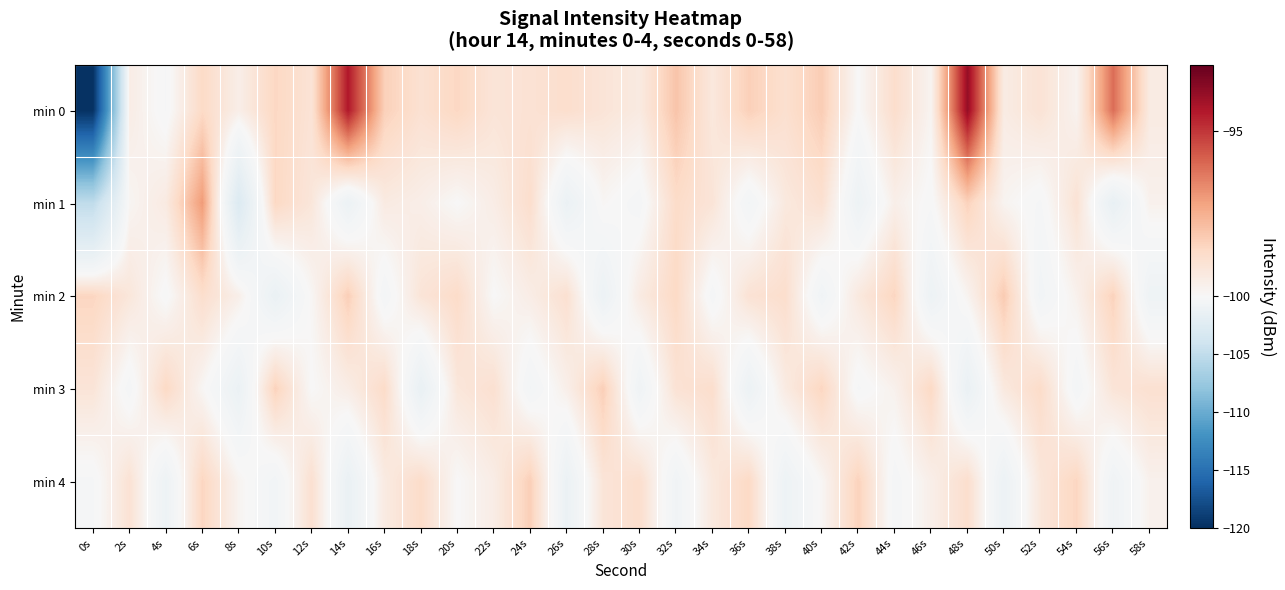

Between 20s and 32s, which is larger?

32s